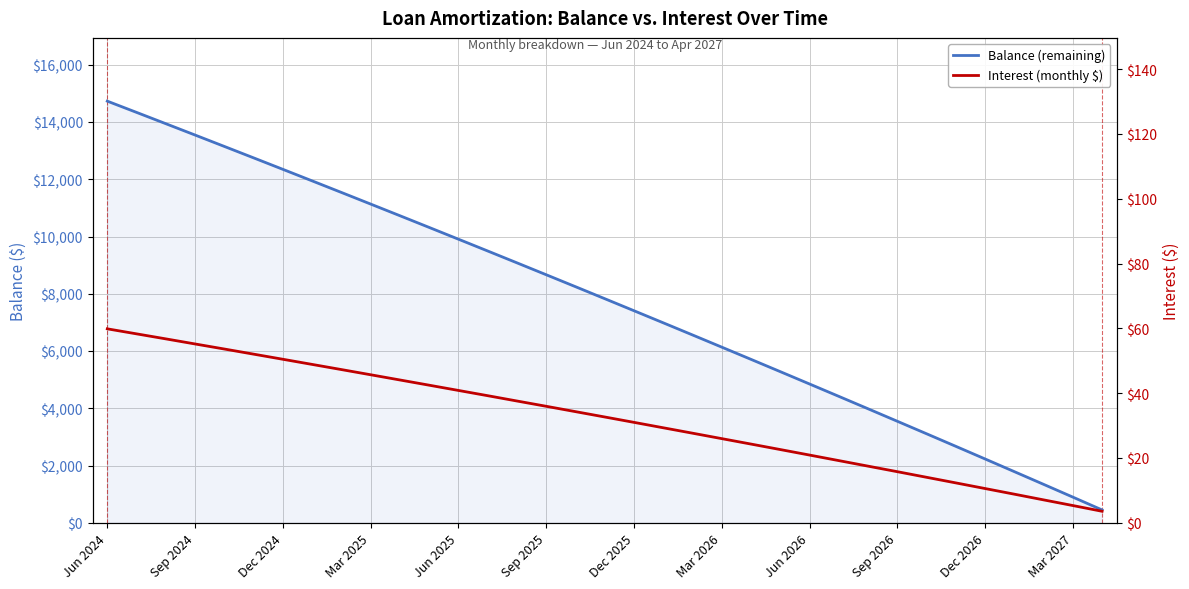

At 34, list the series in order from largest to smallest.

Balance (remaining), Interest (monthly $)